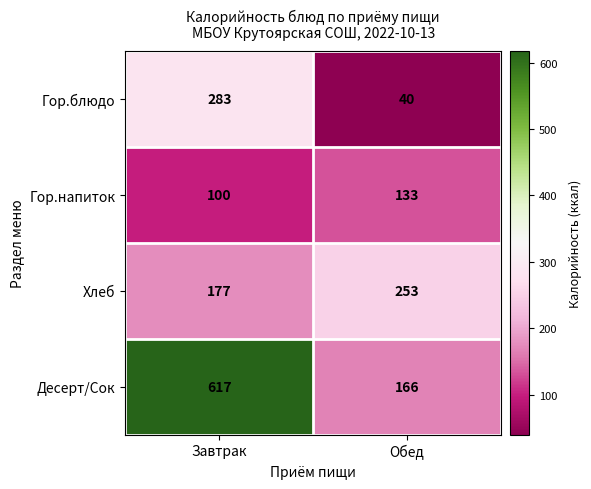

What value does the Хлеб series have at Обед?

253